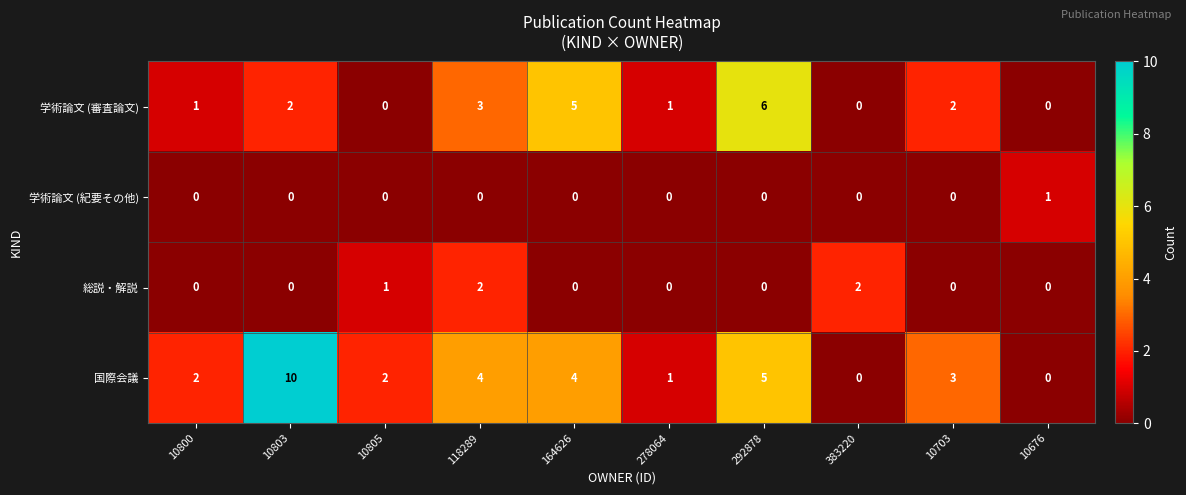

Rank the series by their maximum value, from highest to lowest.

国際会議, 学術論文 (審査論文), 総説・解説, 学術論文 (紀要その他)